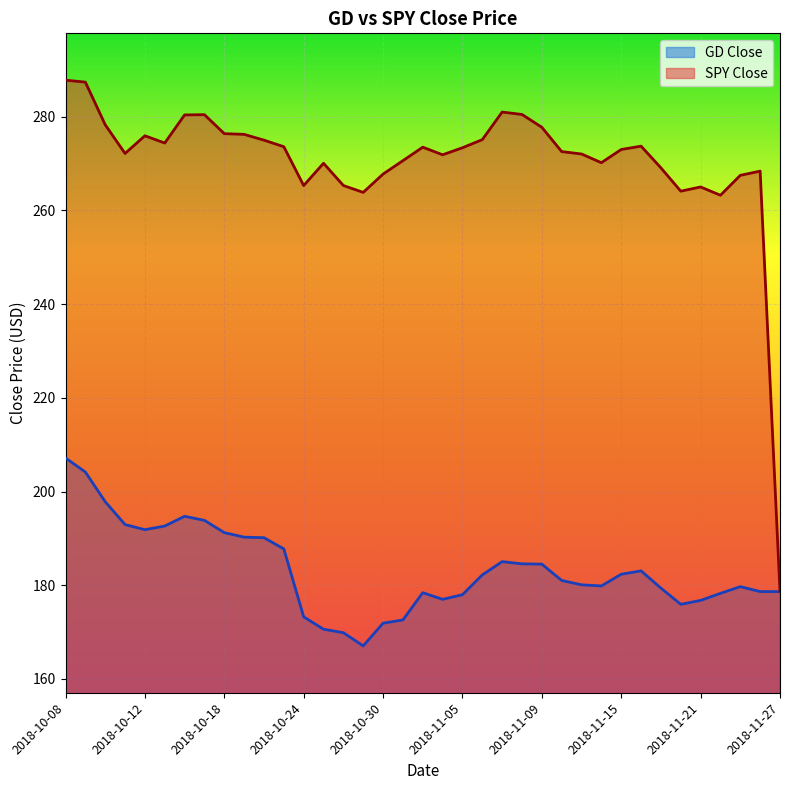

The SPY Close series shows 124.7 at 2018-11-16. True or false?

False